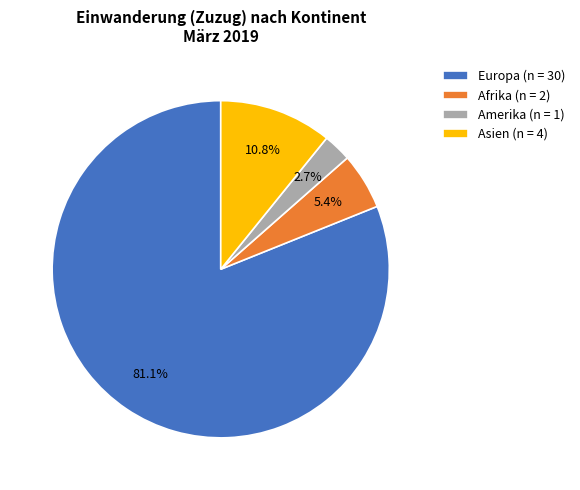

Is the sum of Afrika (n = 2) and Europa (n = 30) greater than half?

Yes